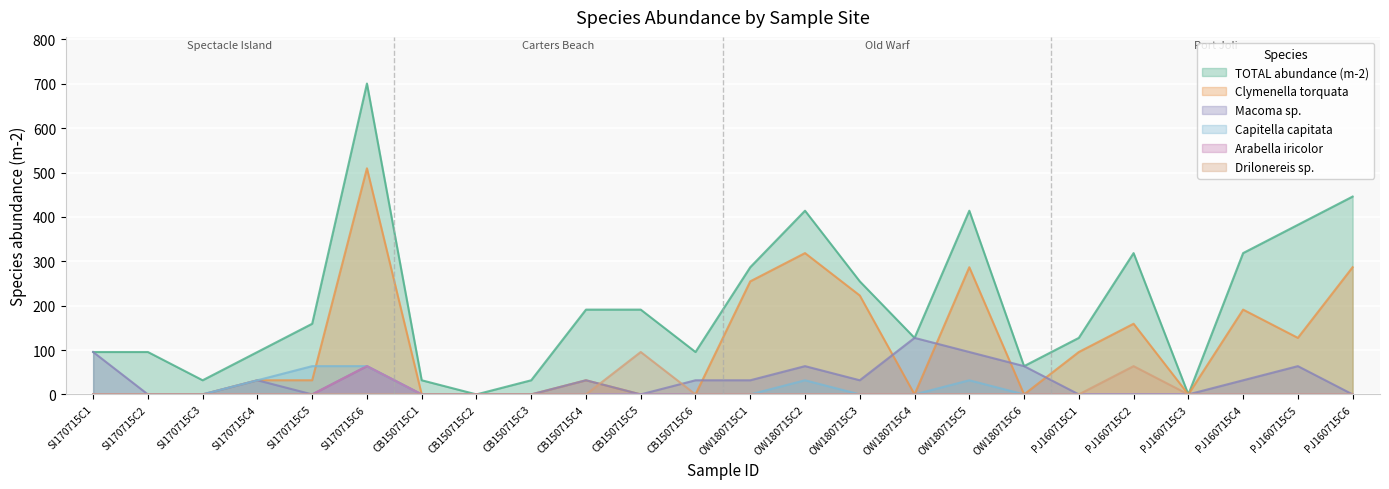

At which label is Capitella capitata closest to 31?

SI170715C4